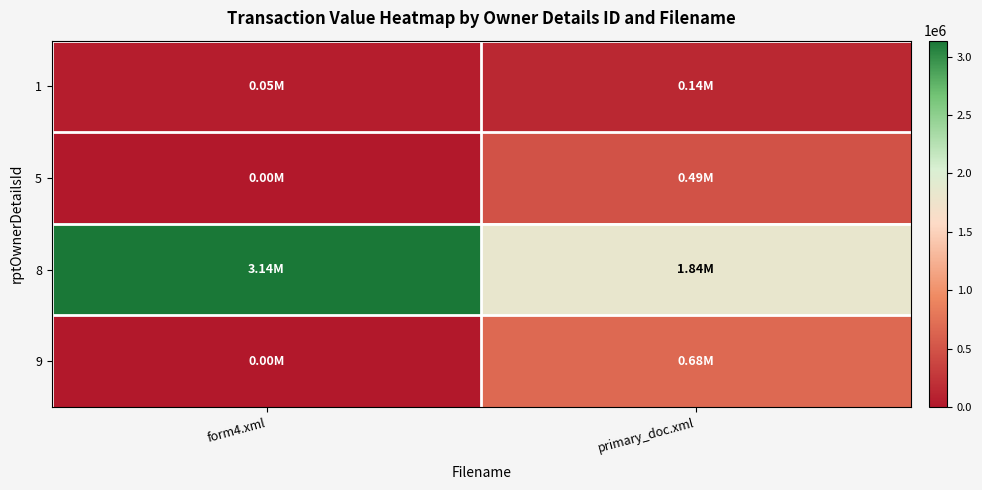

Which series has the widest spread of values?

8